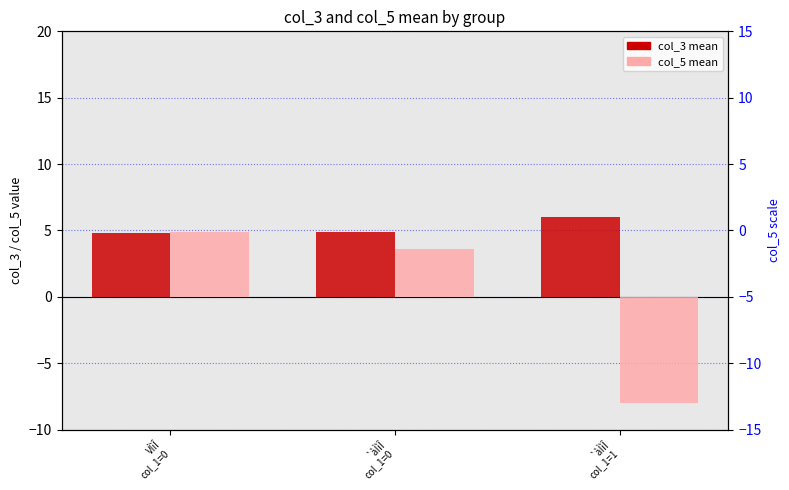

Where does the col_5 mean series first go above 3?

VÌìÎ
col_1=0